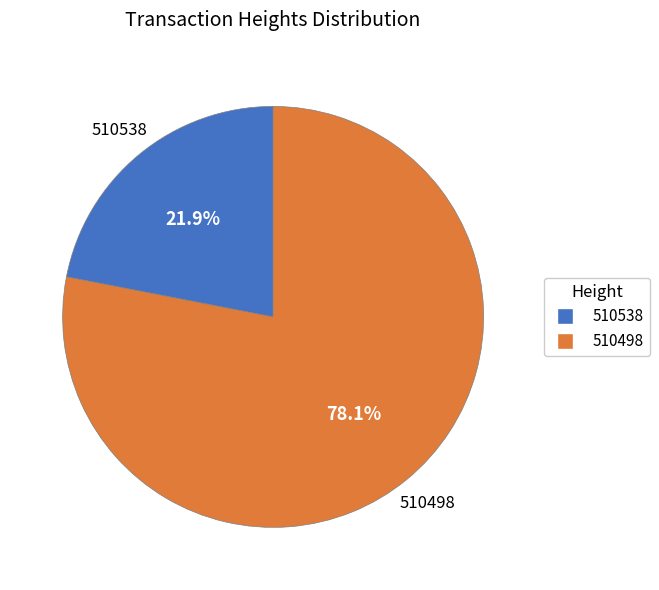

Is it true that 510538 is 22% of the pie?

True